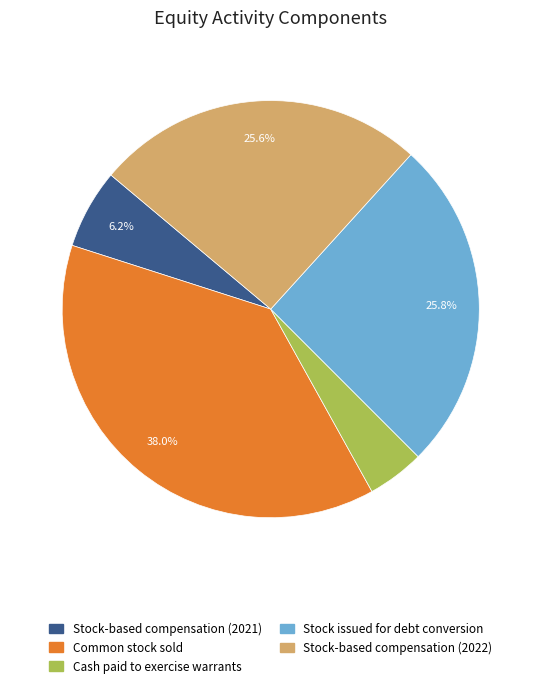

Does Stock issued for debt conversion account for over 50% of the chart?

No